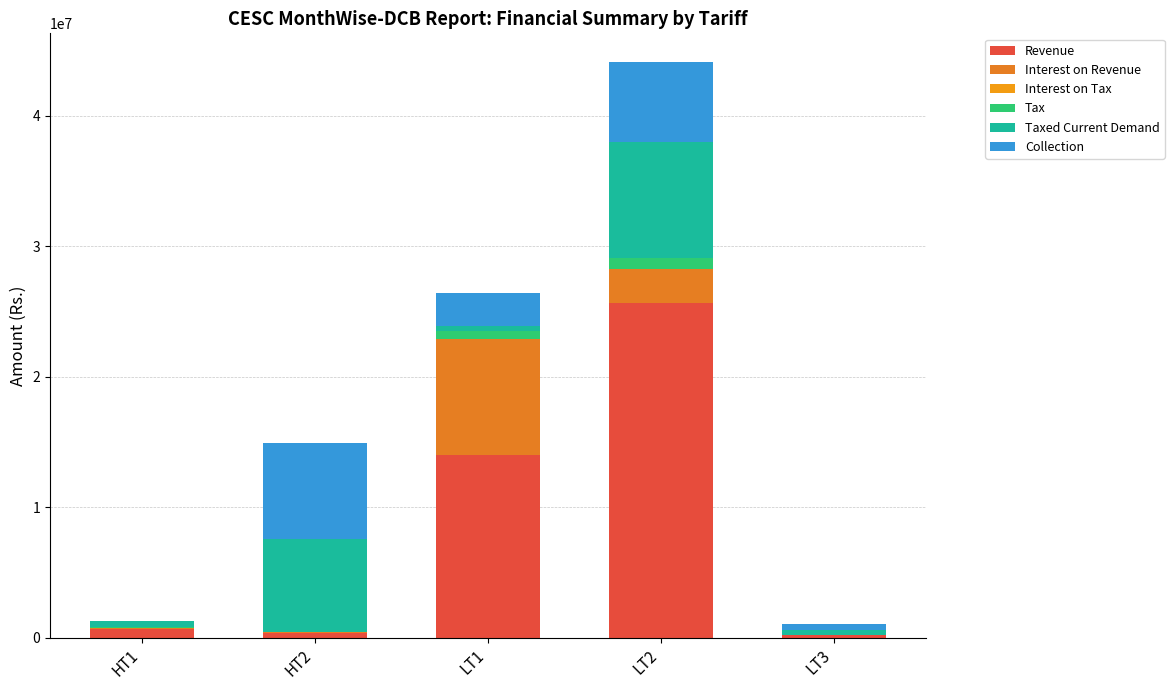

How many values in the Revenue series exceed 686028?

3